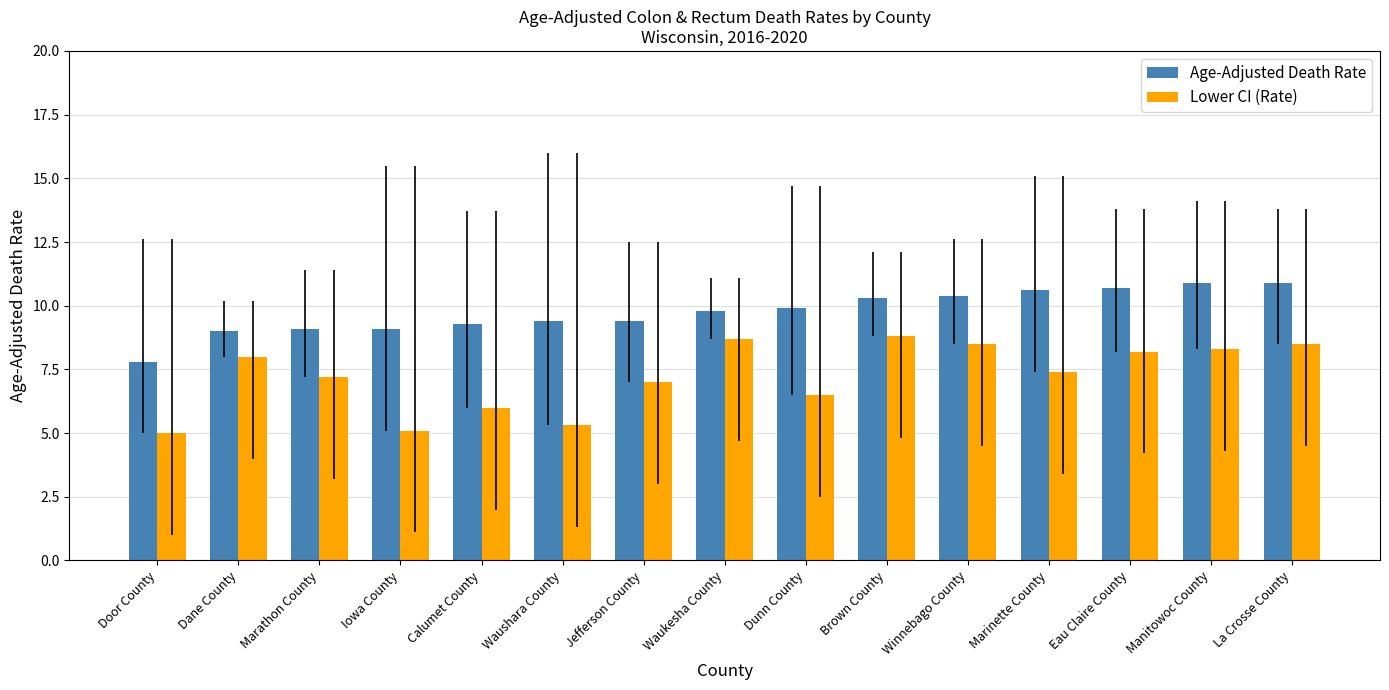

Reading left to right, list all the values displayed in this chart.

Age-Adjusted Death Rate: 7.8	9.0	9.1	9.1	9.3	9.4	9.4	9.8	9.9	10.3	10.4	10.6	10.7	10.9	10.9
Lower CI (Rate): 5.0	8.0	7.2	5.1	6.0	5.3	7.0	8.7	6.5	8.8	8.5	7.4	8.2	8.3	8.5